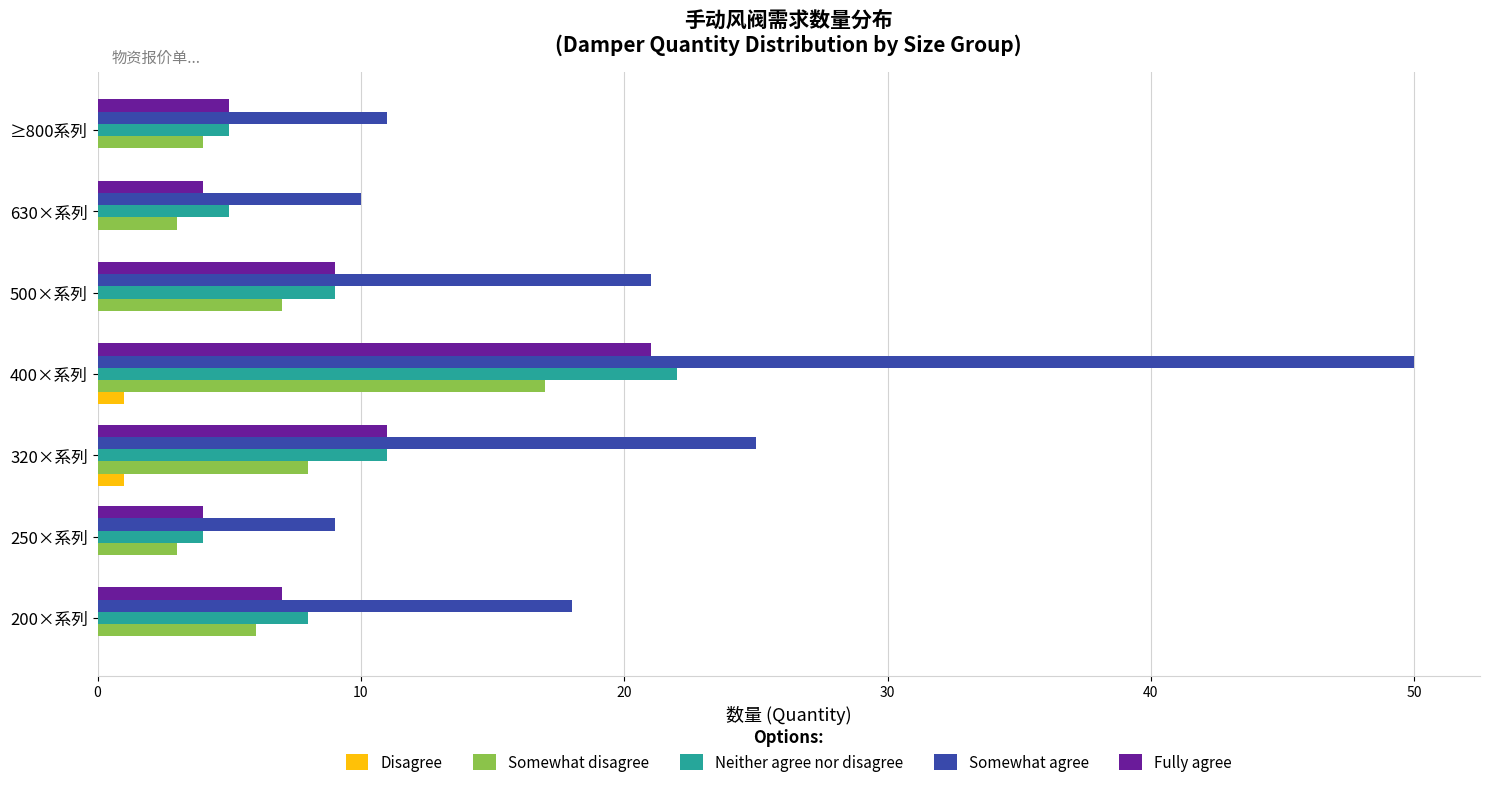

What is the sum of the Neither agree nor disagree values at 250×系列 and 500×系列?

13